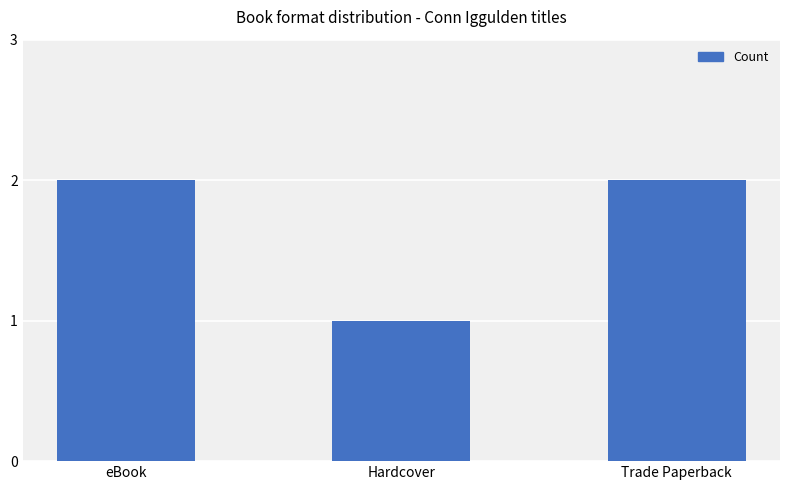

Which category has the lowest value across all series?

Hardcover